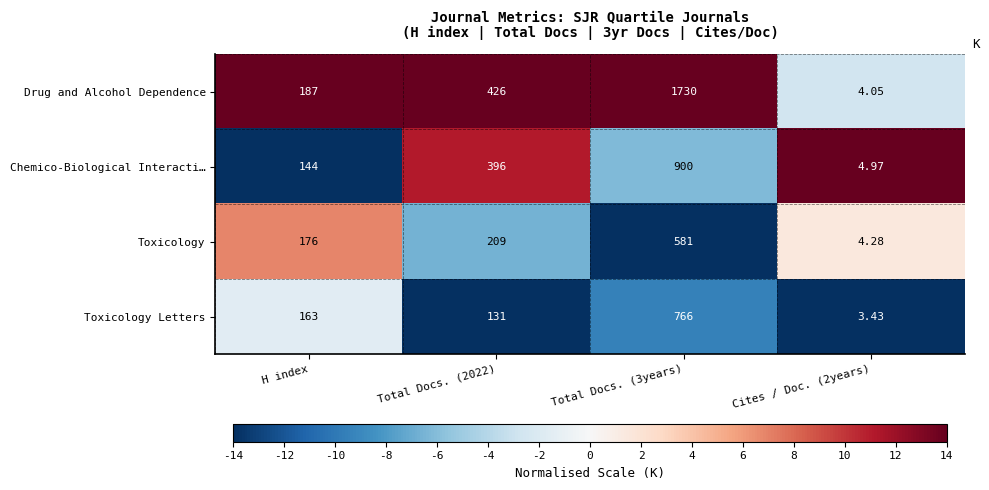

What is the greatest value displayed?

1730.0